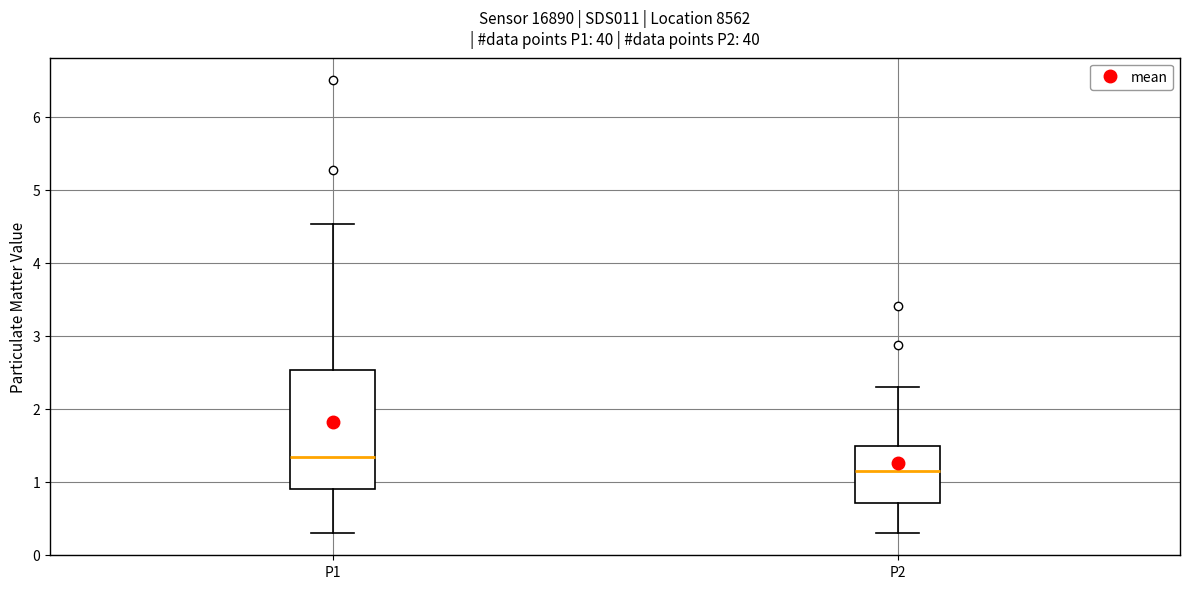

Reading left to right, transcribe this box plot: for each box, give where its median line is, the range the box spans, and where its two whiskers end, as read against the y-axis. The values are not printed on the chart, so give them approximately, as read against the axis.

P1: median 1.3, box 0.9 to 2.5, whiskers 0.3 to 4.5
P2: median 1.2, box 0.7 to 1.5, whiskers 0.3 to 2.3